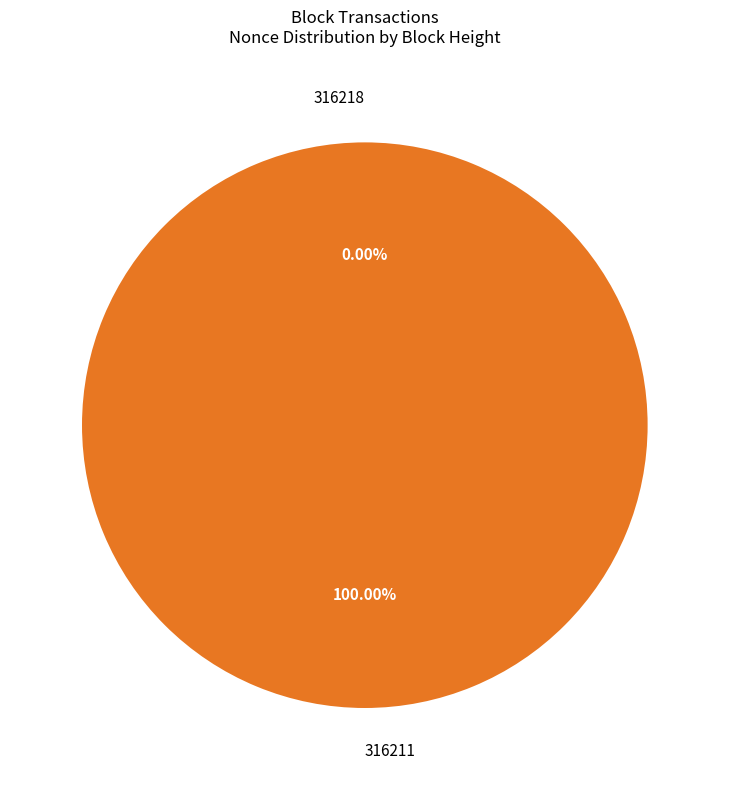

True or false: 316218 accounts for 0% of the total.

True